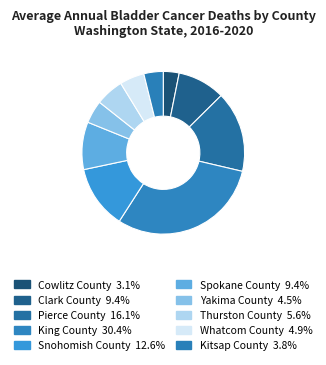

To the nearest percent, what percentage of the pie is Whatcom County?

5%